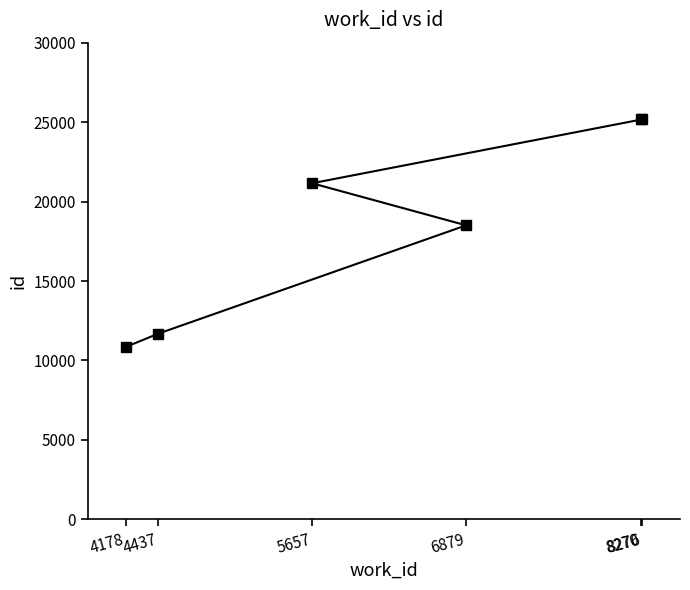

What is the difference between the maximum and minimum values?

14341